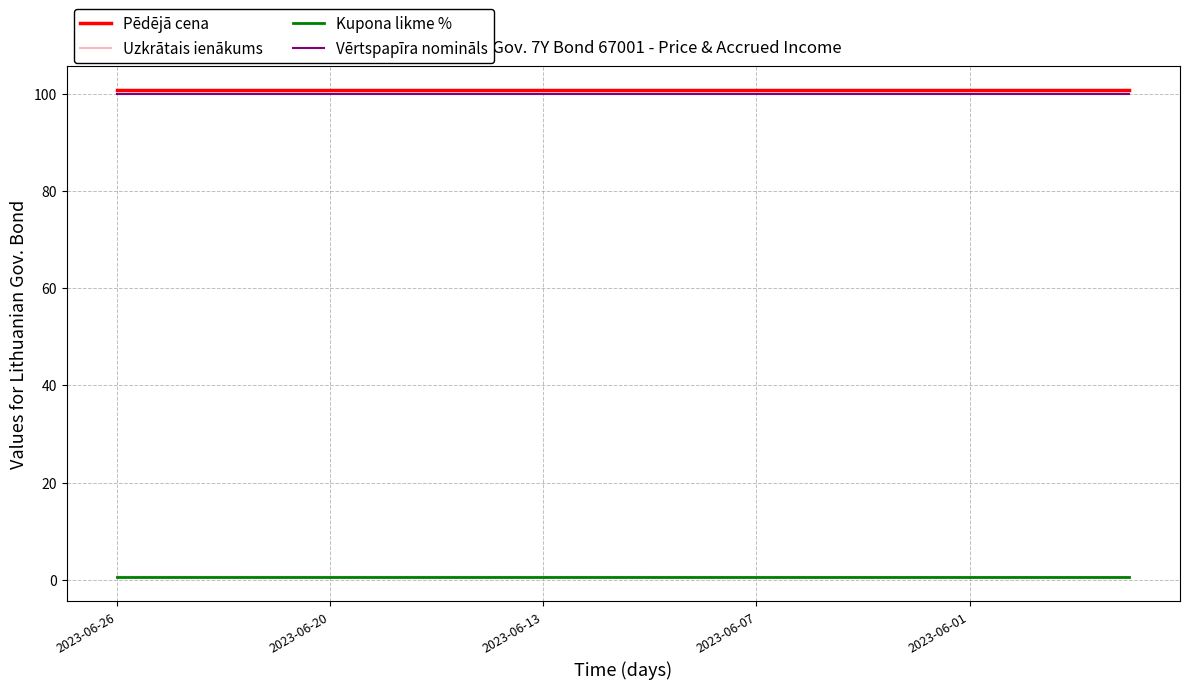

What is the minimum value for Pēdējā cena?

100.7